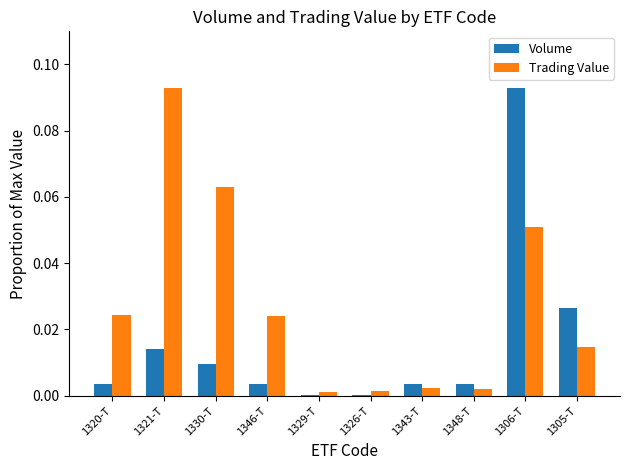

Does the chart contain stacked bars?

No